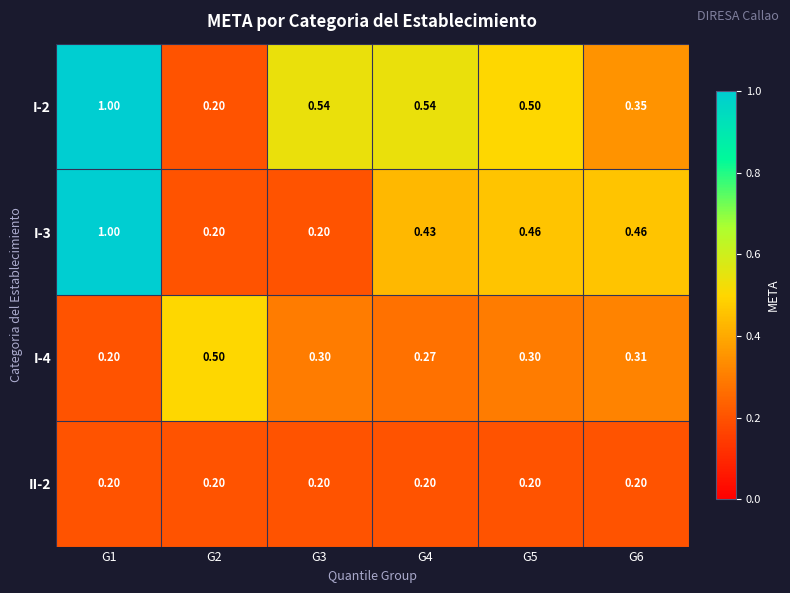

List the series in order of their overall mean, highest first.

I-2, I-3, I-4, II-2